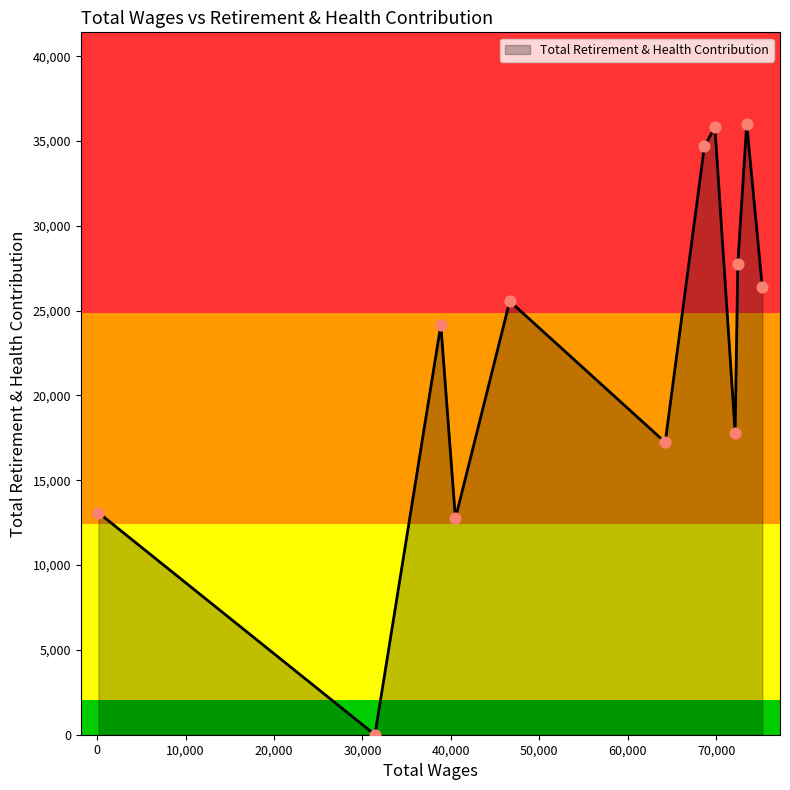

What is the greatest value displayed?

36005